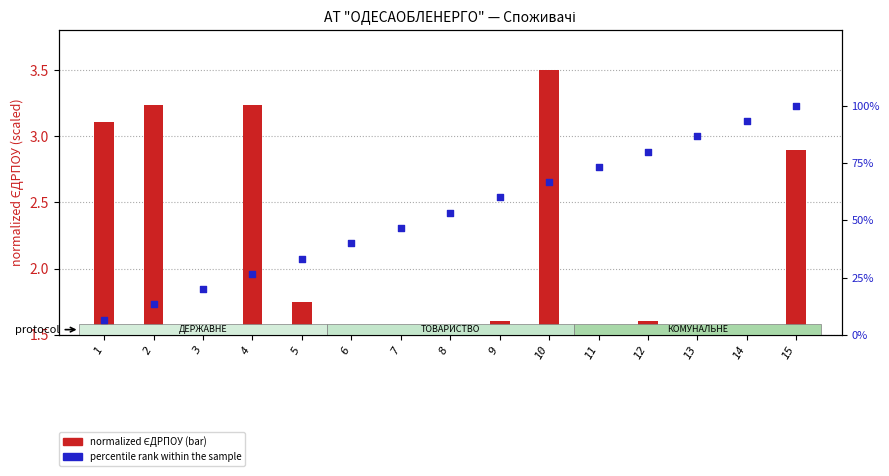

What is the total value across all series at 10?

70.2